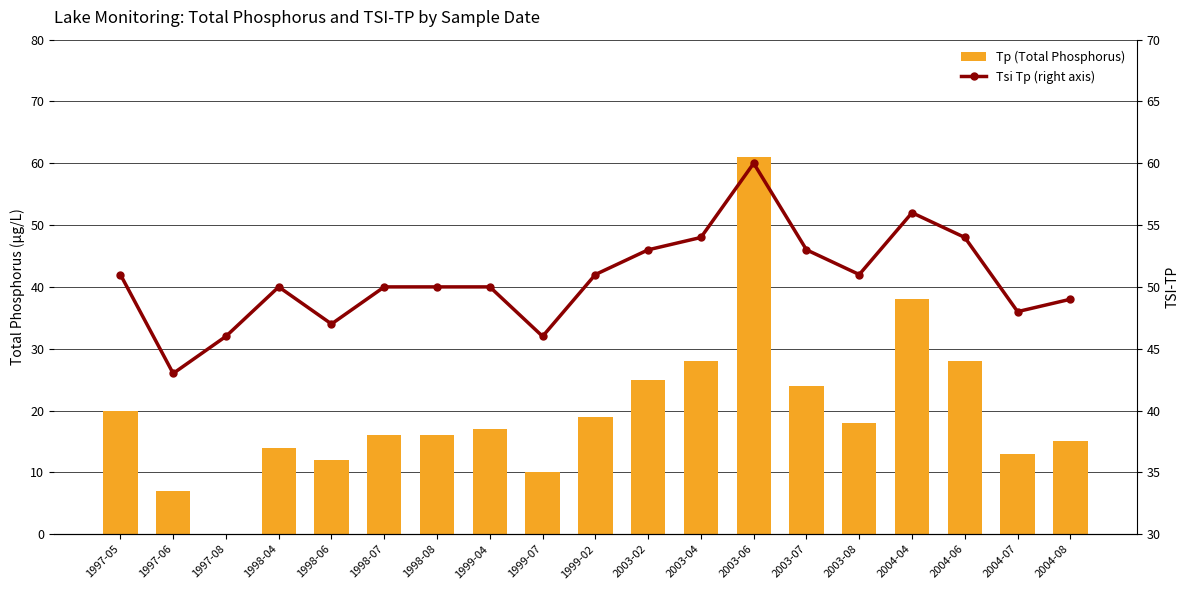

What are all the series names shown in the legend?

Tp (Total Phosphorus), Tsi Tp (right axis)